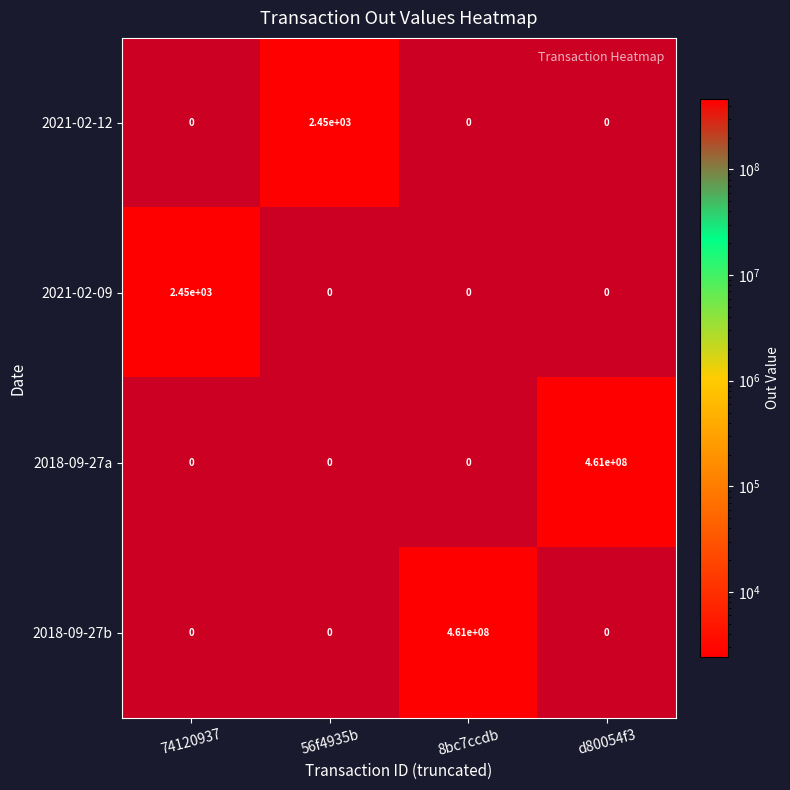

At how many categories does at least one series exceed 175622330?

2